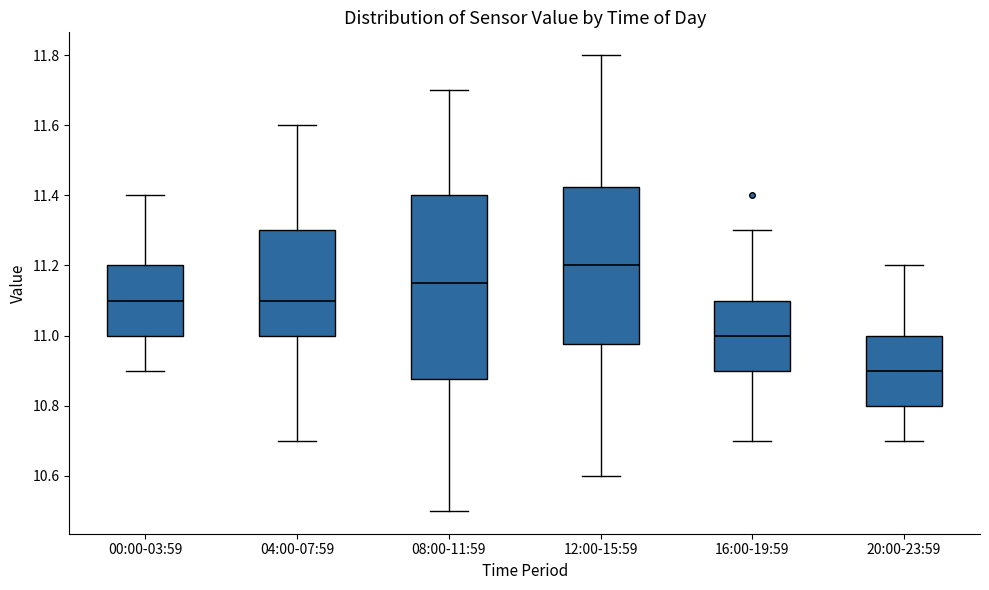

Which box has the lowest median line?

20:00-23:59